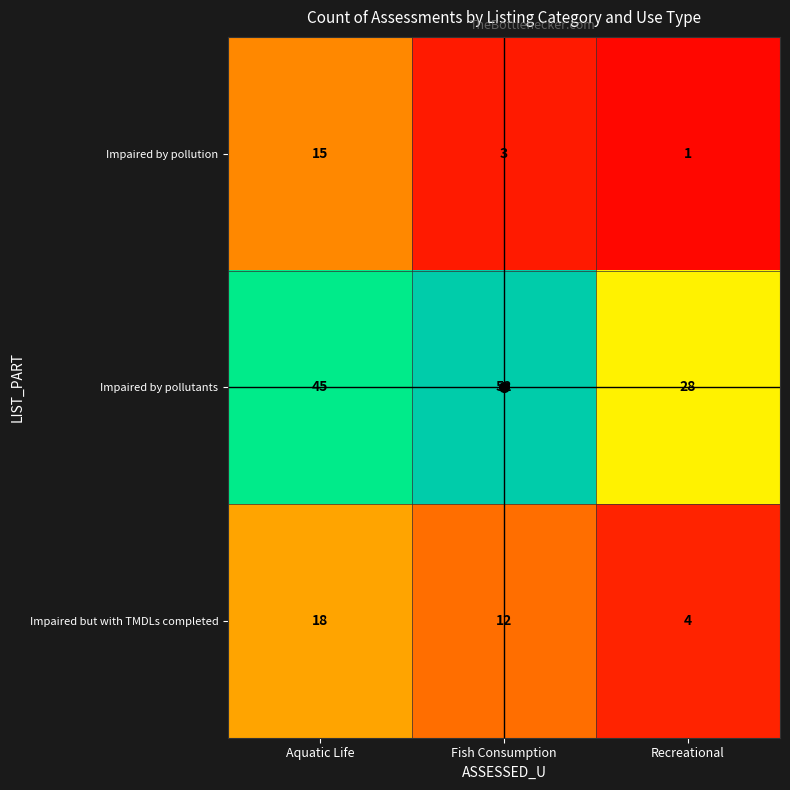

What value does the Impaired by pollutants series have at Fish Consumption?

52